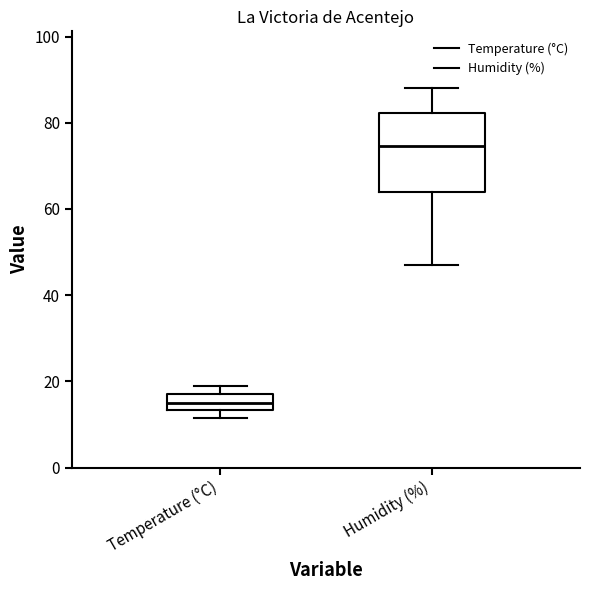

Where does the median line of the box for Humidity (%) sit on the y-axis? The values are not printed on the chart, so give them approximately, as read against the axis.

74